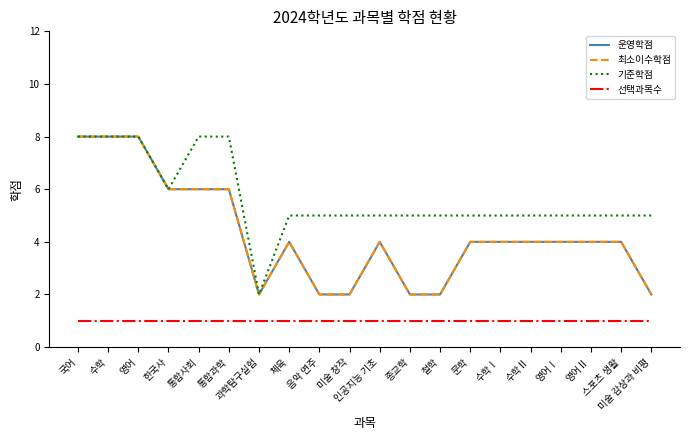

Which series has the widest spread of values?

운영학점